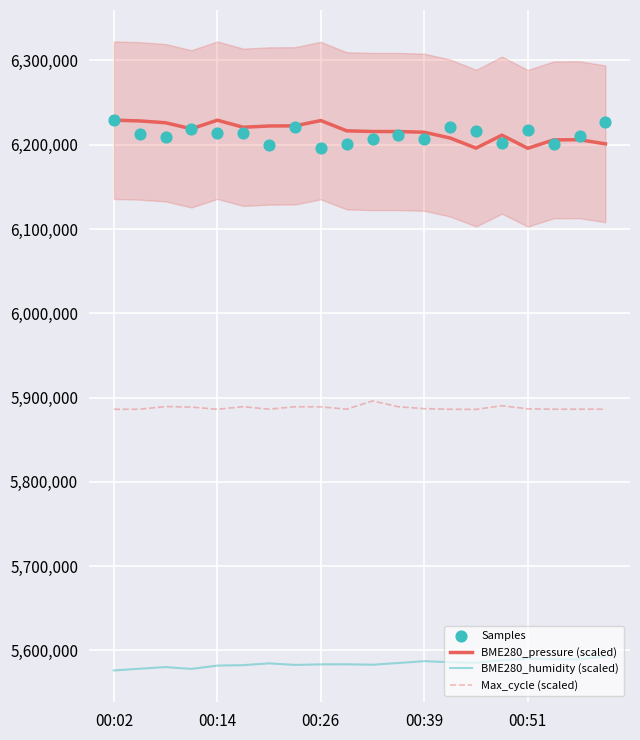

Which series has the largest Y range (max minus min)?

BME280_pressure (scaled)